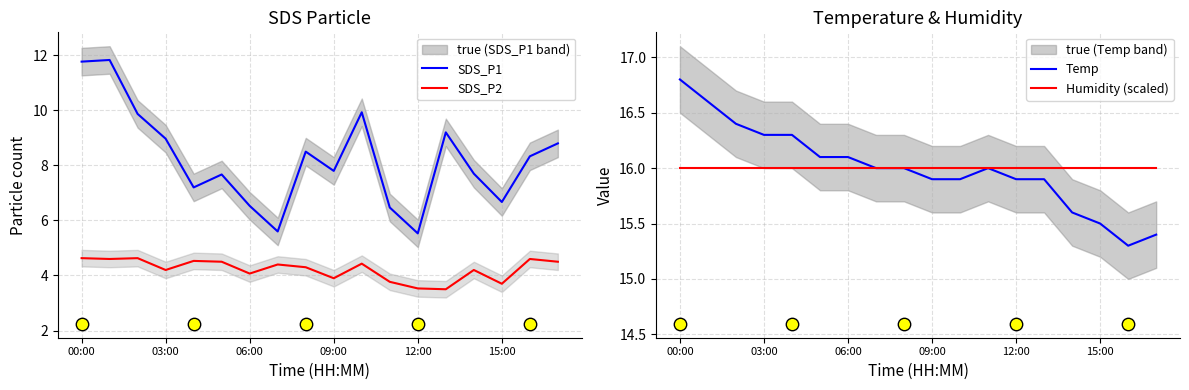

At which category is the sum across all series the highest?

00:00